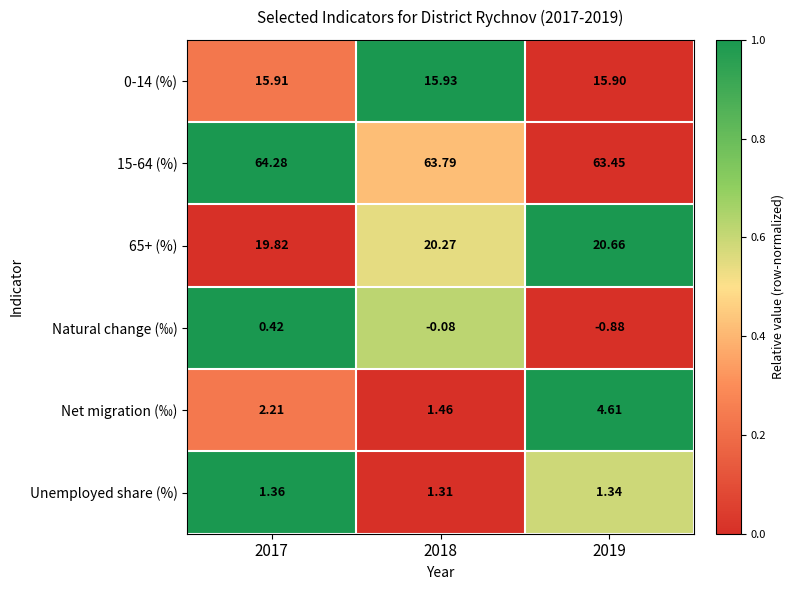

Is the value of Natural change (‰) at 2019 greater than the value of Unemployed share (%) at 2019?

No